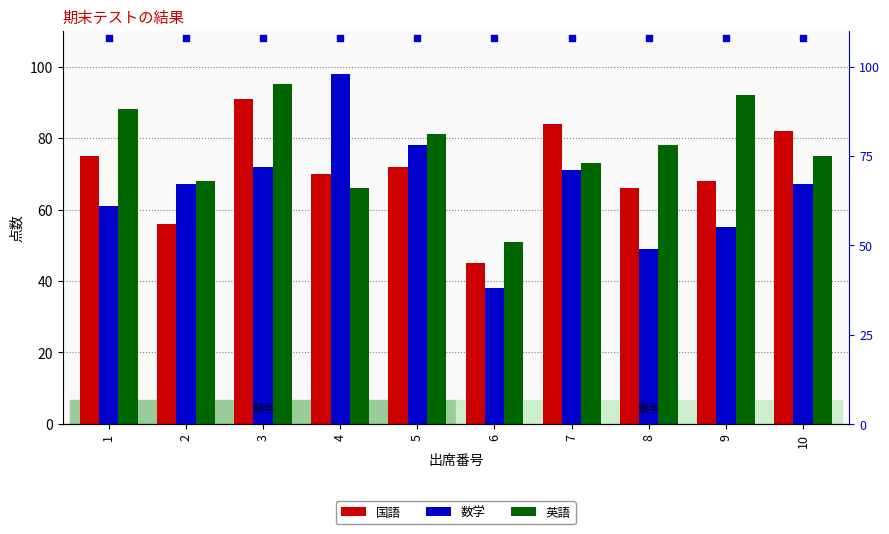

Is the value of 数学 at 1 greater than the value of 国語 at 4?

No